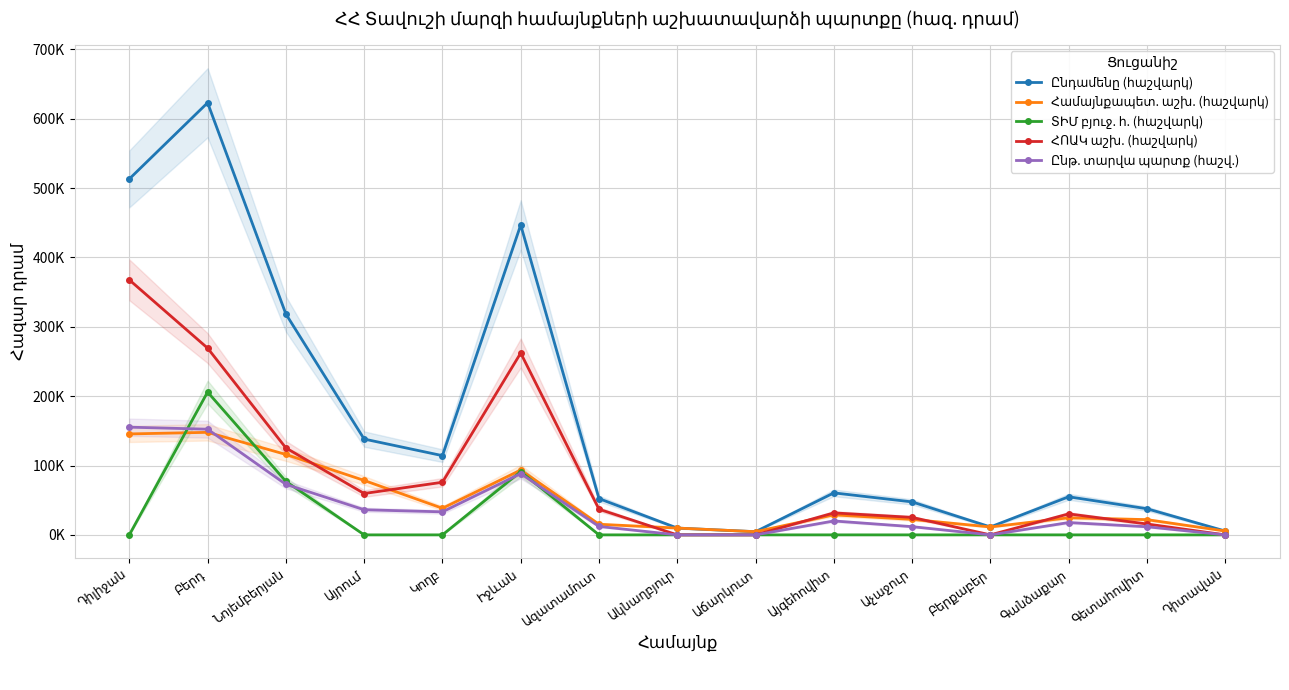

How many interior local peaks does the Համայնքապետ. աշխ. (հաշվարկ) series have?

4